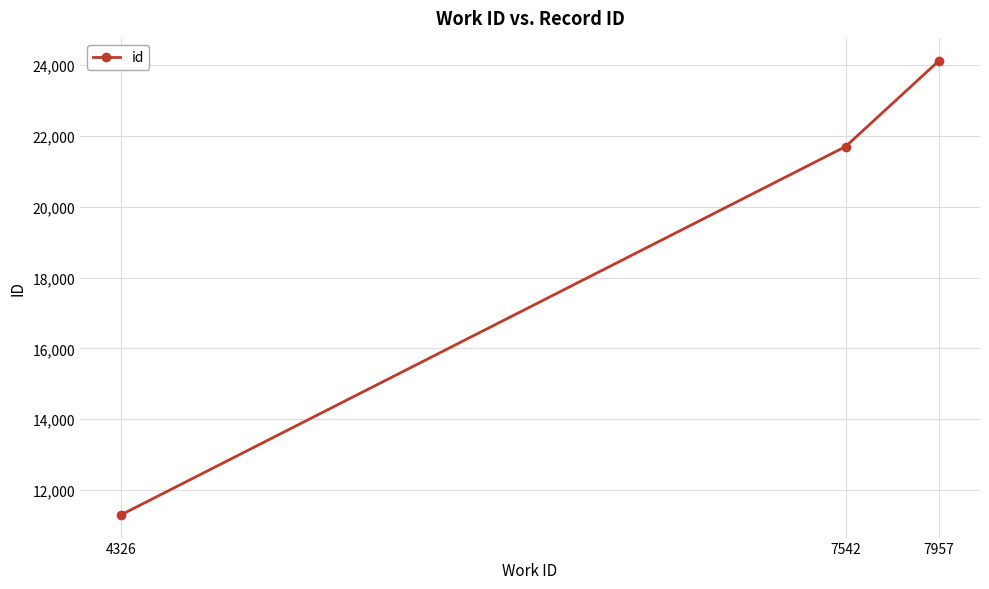

How many categories are shown in the chart?

3